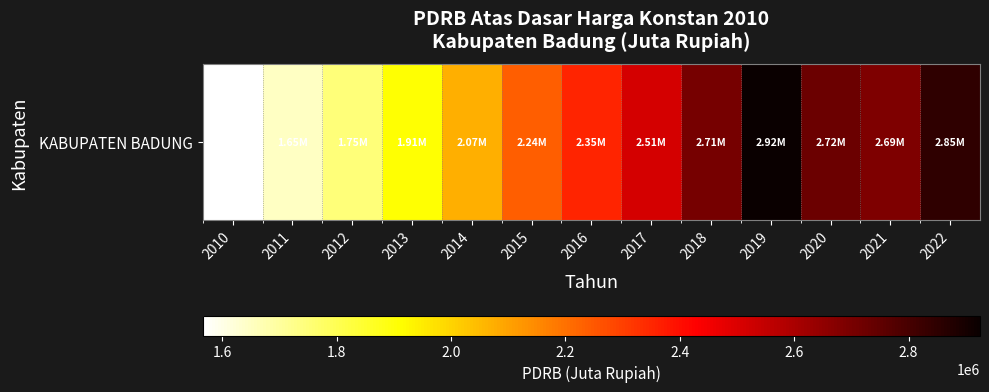

Reading right to left, extract all data points from this chart.

2022=2849673.3	2021=2688242.4	2020=2723555.7	2019=2924805.3	2018=2706544.0	2017=2511427.1	2016=2354245.7	2015=2235226.3	2014=2073020.0	2013=1905693.4	2012=1749222.2	2011=1649392.2	2010=1565745.3